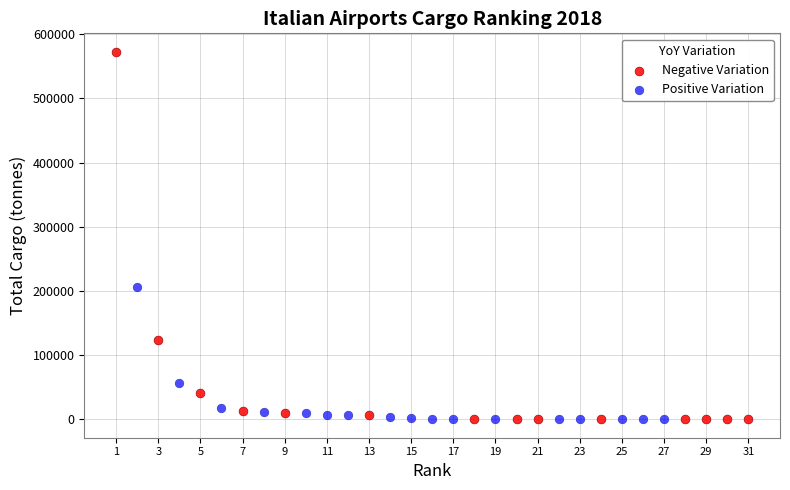

Which series reaches the maximum Y coordinate?

Negative Variation